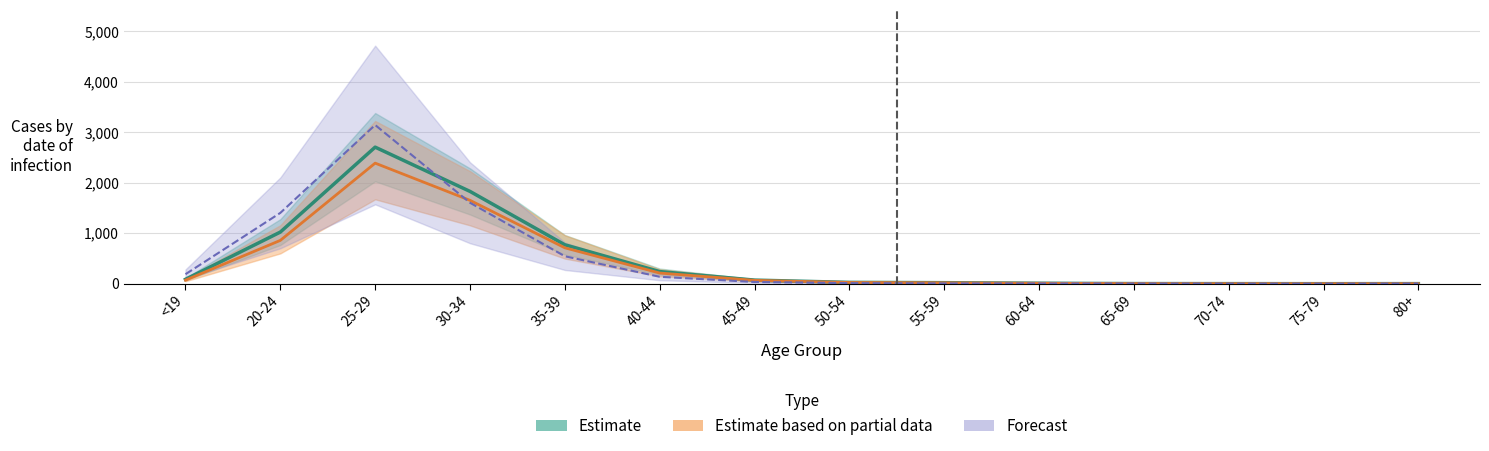

Which series changed the most between 20-24 and 40-44?

E|@ (Forecast)